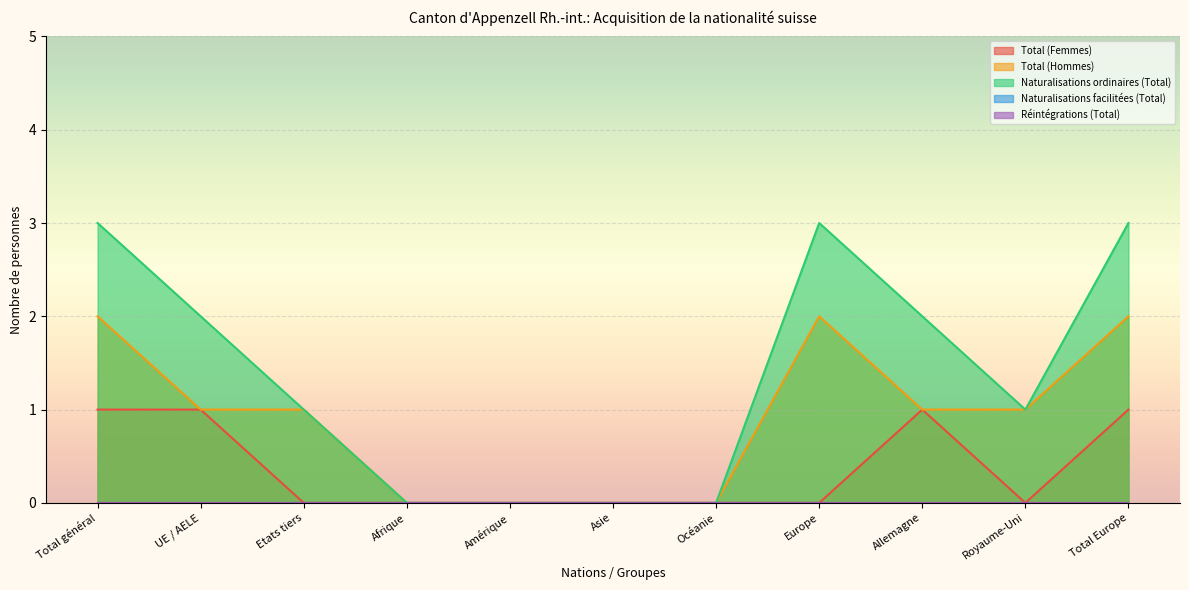

The value of Naturalisations ordinaires (Total) at Total général is 5. True or false?

False